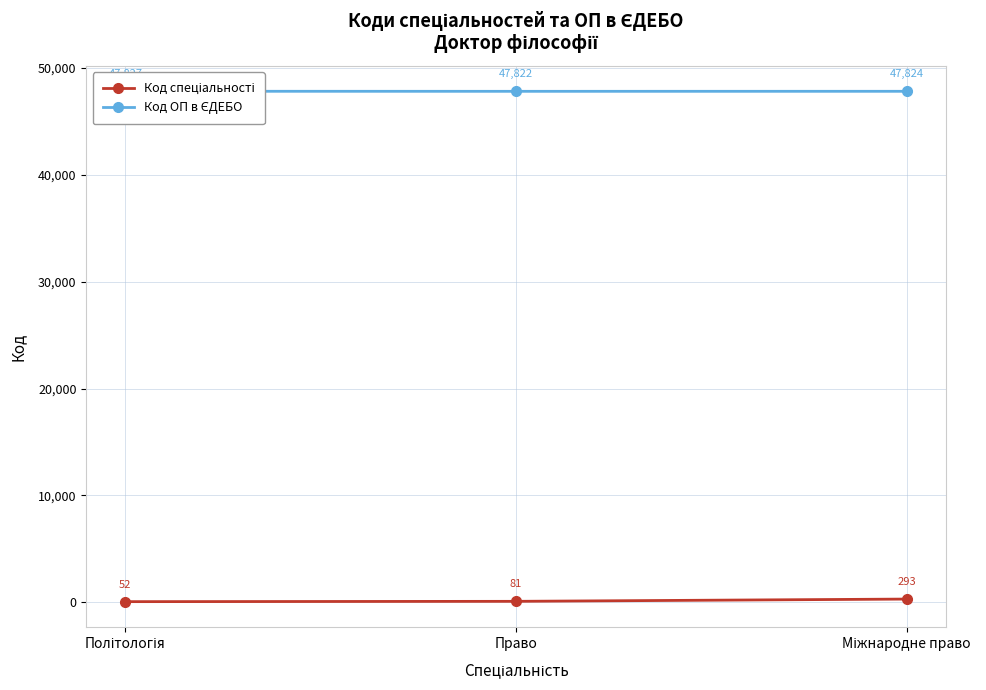

How many values in the Код спеціальності series are below 81?

1